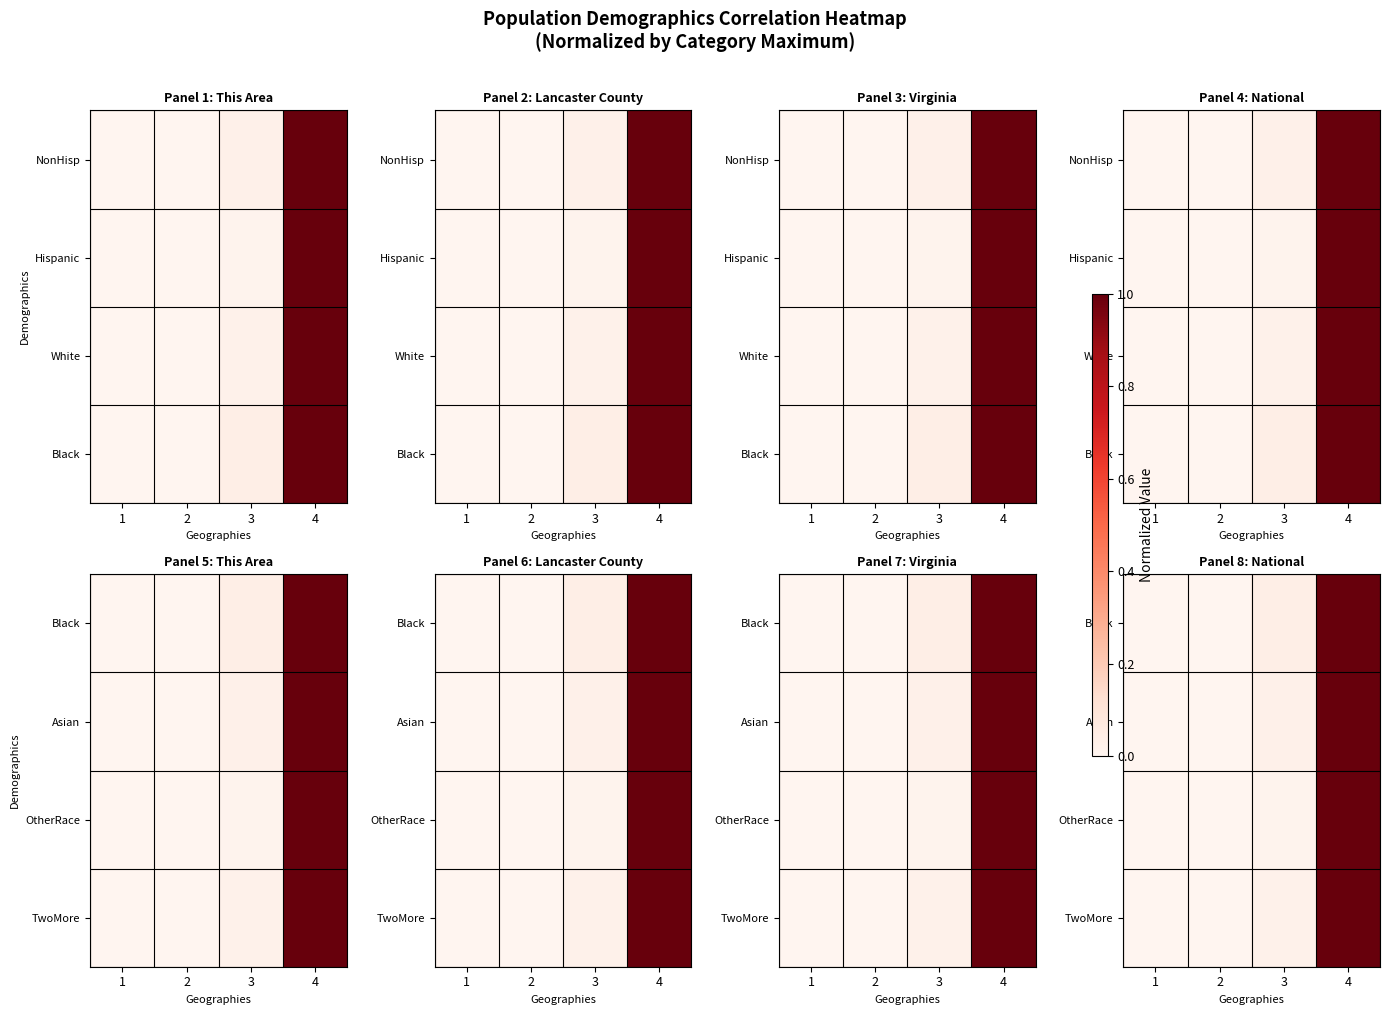

The value of OtherRace at 2 is 0.0. True or false?

True